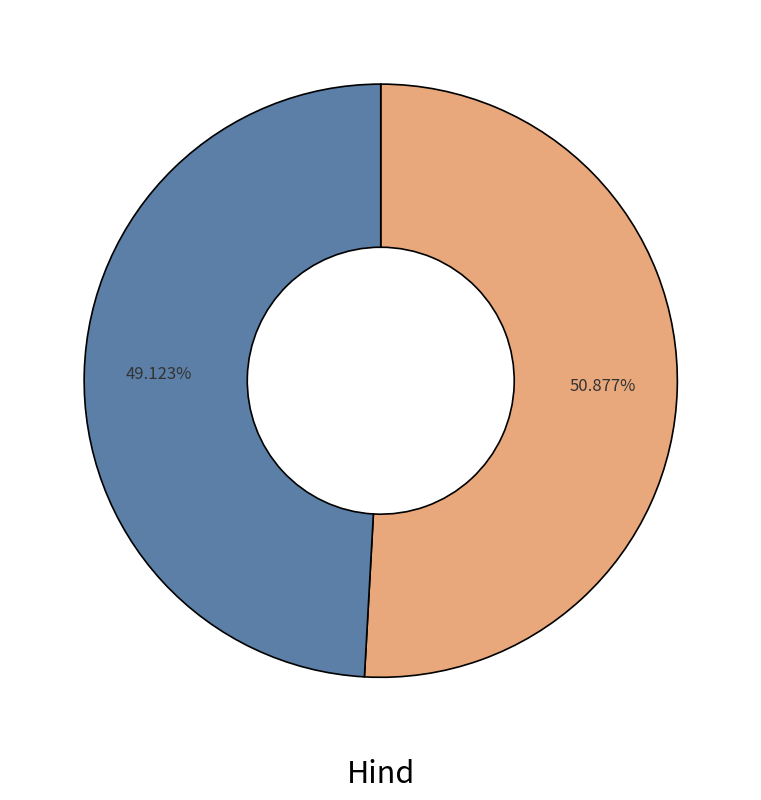

Is there a majority slice in this chart?

Yes